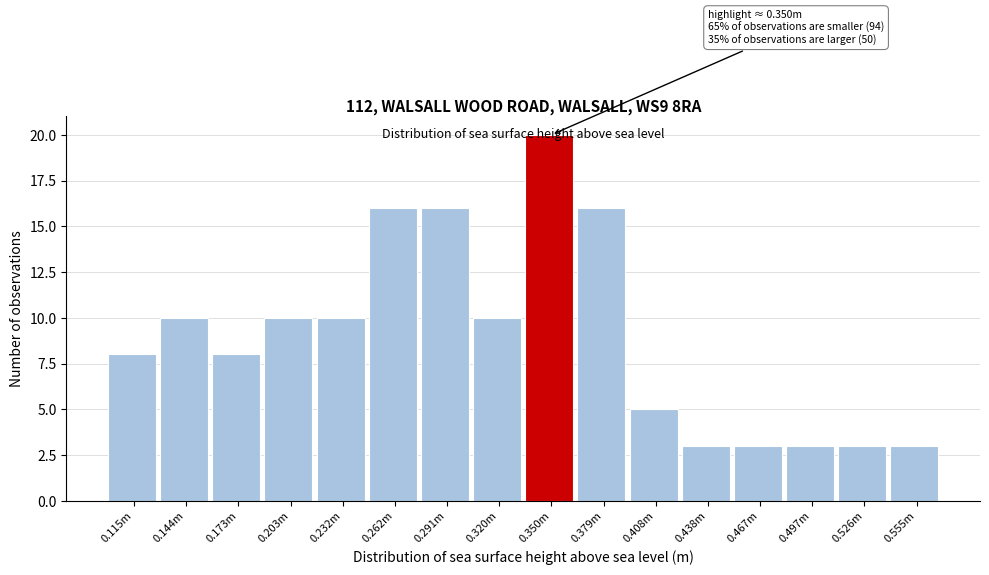

What position from the left is 0.173m?

3